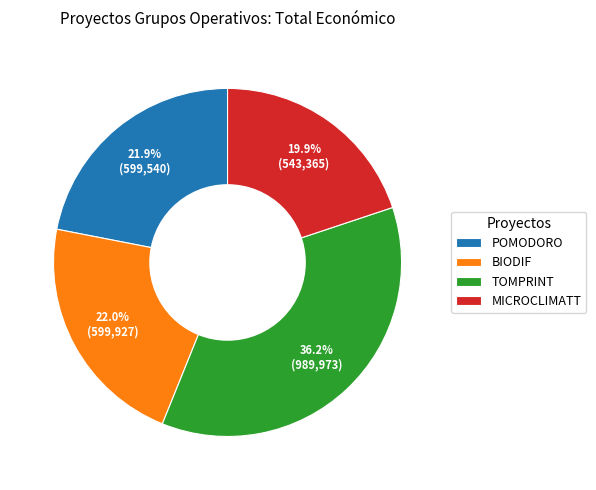

Is it true that MICROCLIMATT is 20% of the pie?

True